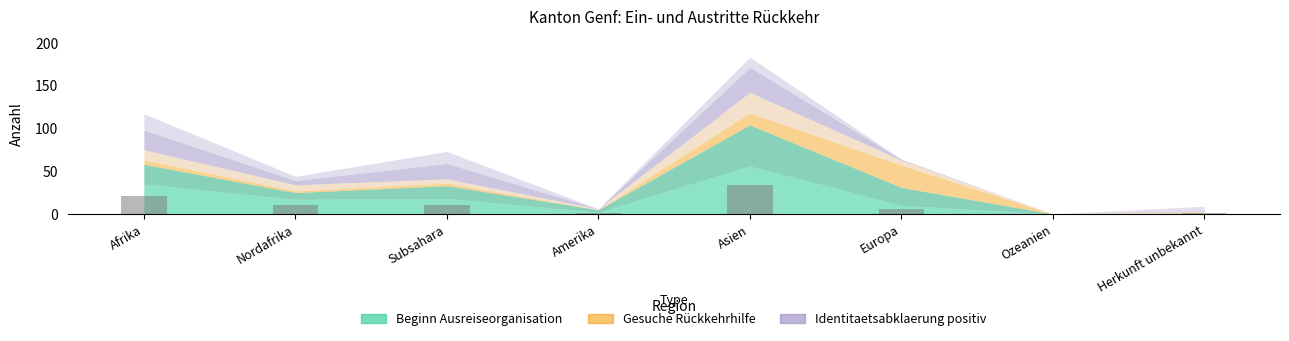

True or false: the data shows 12.4 at Afrika.

False